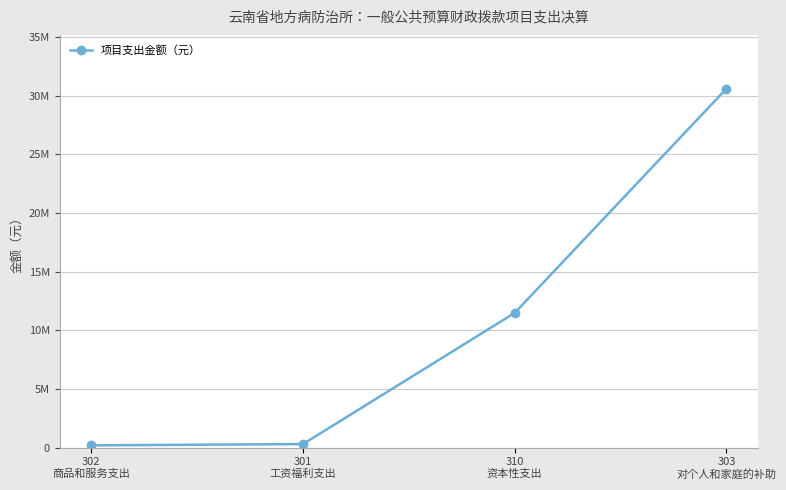

Between 303
对个人和家庭的补助 and 302
商品和服务支出, which is larger?

303
对个人和家庭的补助